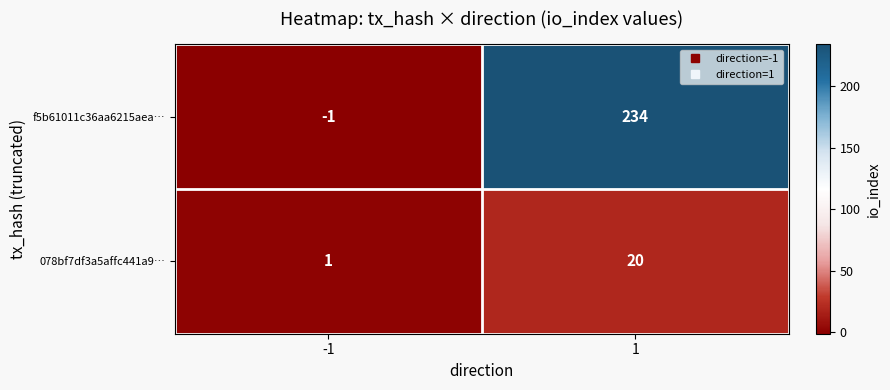

The 078bf7df3a5affc441a9… series shows 27 at 1. True or false?

False